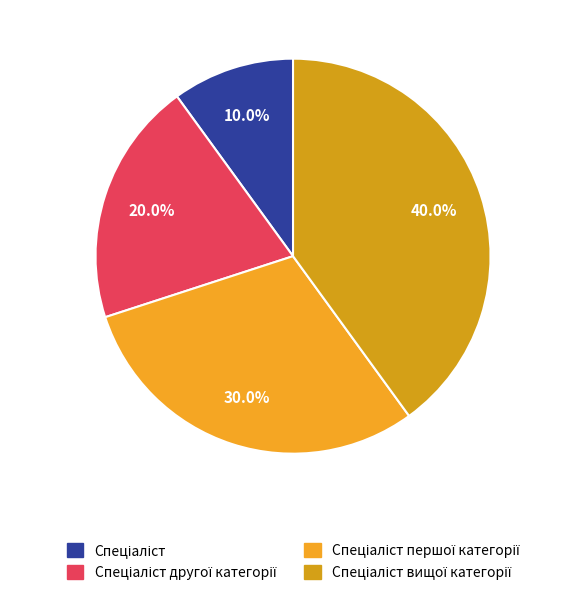

To the nearest percent, what is the difference between the largest and smallest slice percentages?

30%